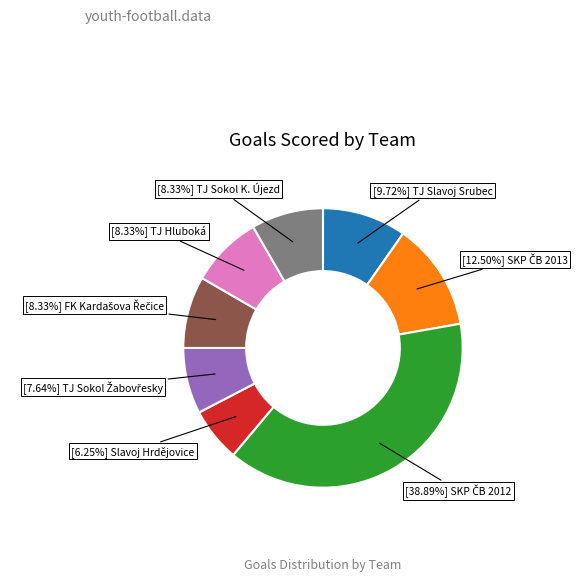

Is there any slice that represents more than half of the pie?

No